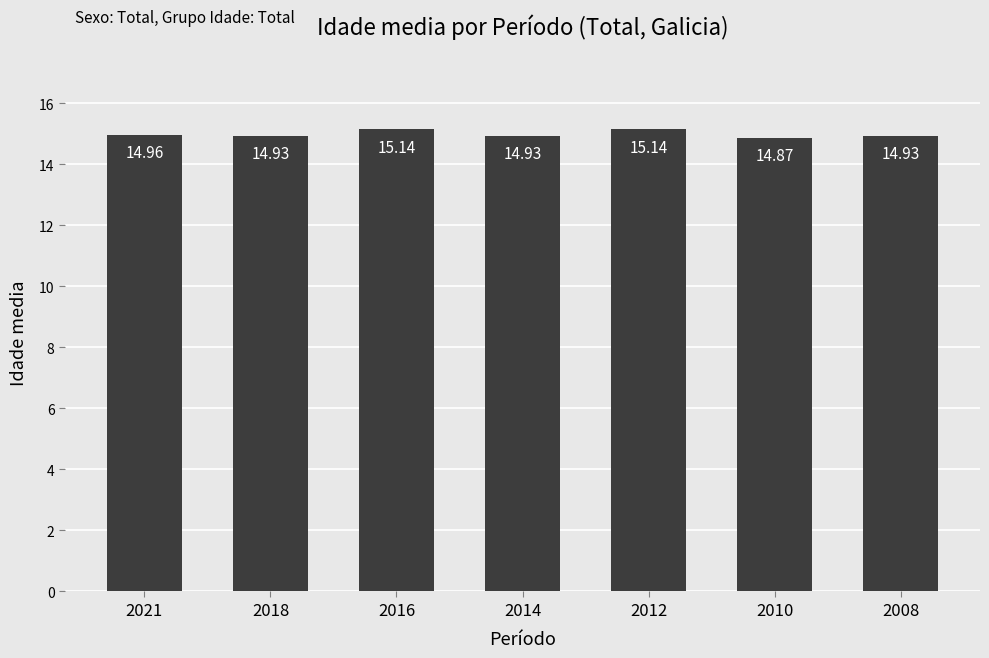

Reading left to right, transcribe all the data shown in this chart.

2021=15.0	2018=14.9	2016=15.1	2014=14.9	2012=15.1	2010=14.9	2008=14.9